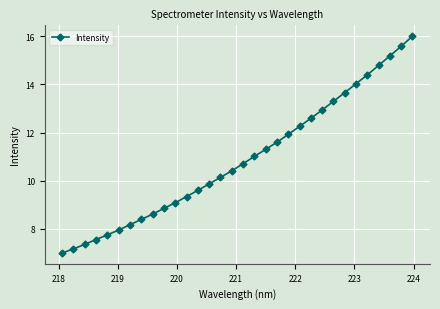

Reading left to right, list all the values displayed in this chart.

7.0	7.2	7.4	7.6	7.8	8.0	8.2	8.4	8.6	8.8	9.1	9.3	9.6	9.9	10.1	10.4	10.7	11.0	11.3	11.6	11.9	12.3	12.6	12.9	13.3	13.7	14.0	14.4	14.8	15.2	15.6	16.0